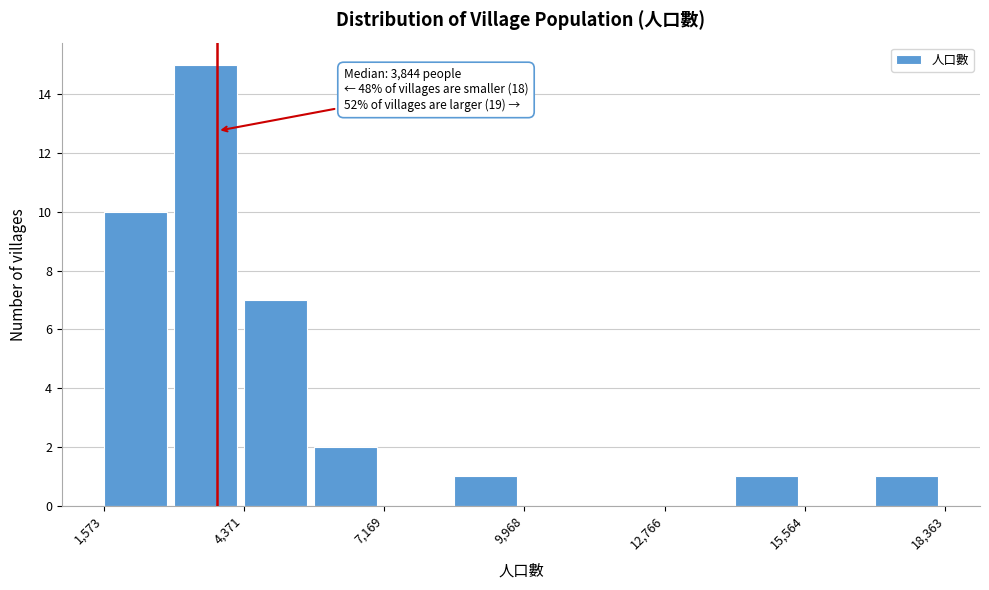

Read against the x-axis, roughly where is the centre of the tallest bar?

3500